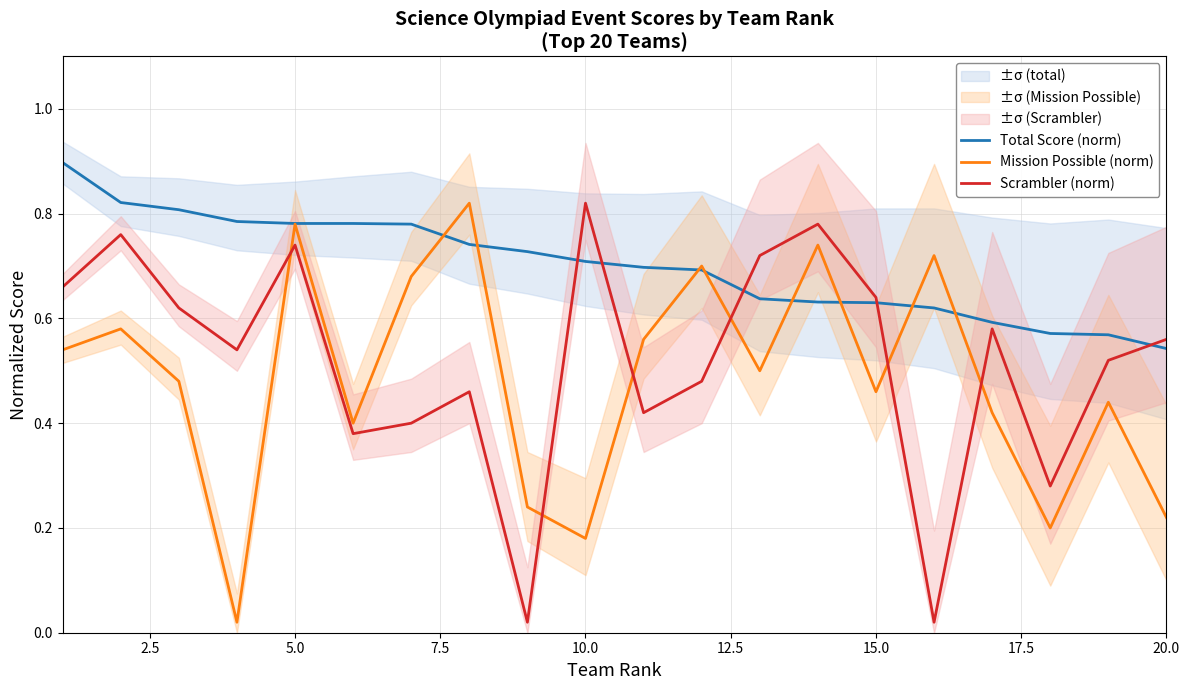

What is the value of the Mission Possible (norm) point at the 1st from the left?

0.5